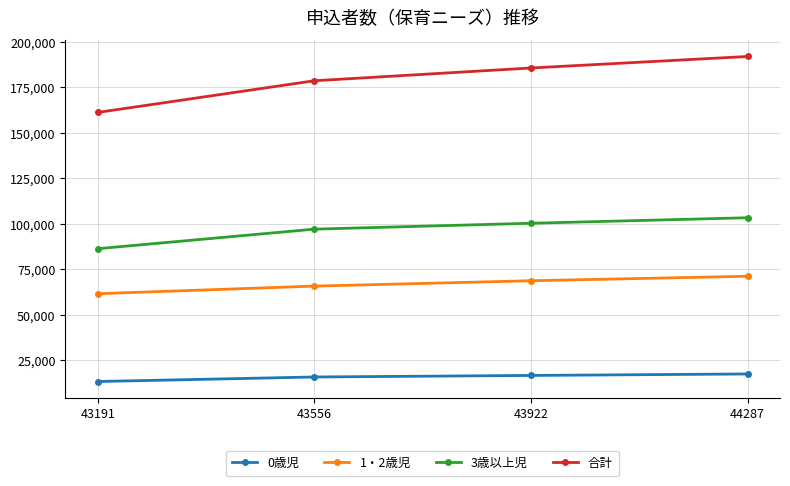

How many lines are shown in the chart?

4